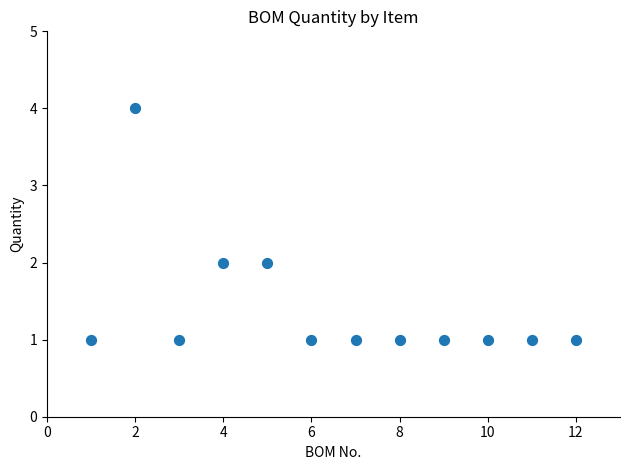

What is the average X value?

6